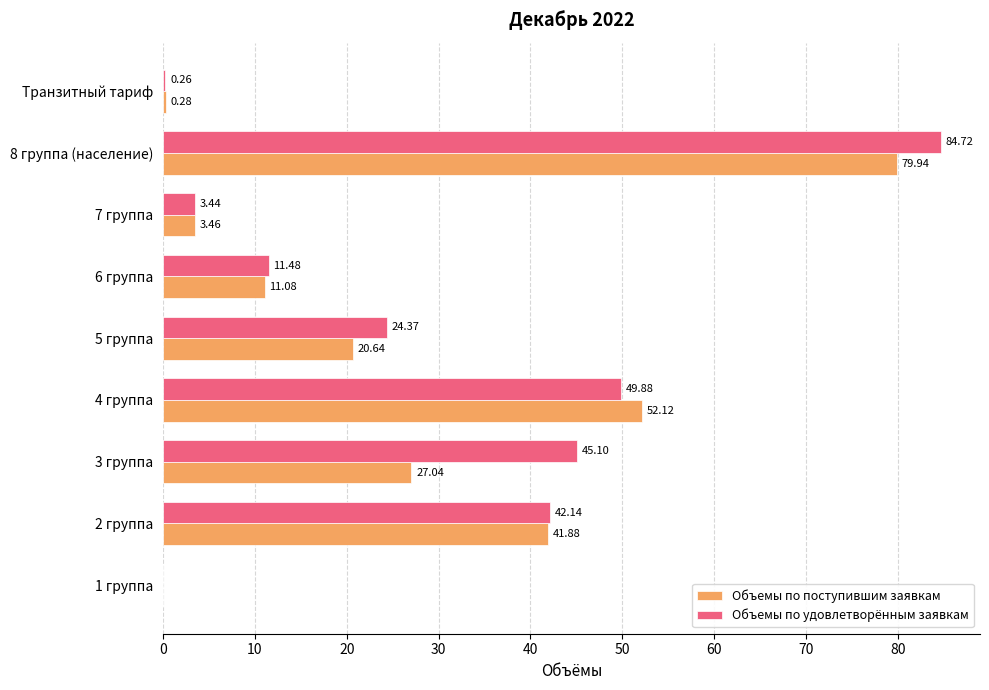

What is the total value across all series at 6 группа?

22.6